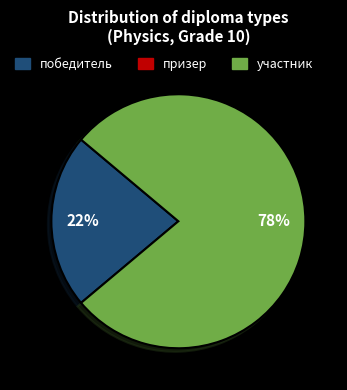

To the nearest percent, what is the difference between the largest and smallest slice percentages?

56%